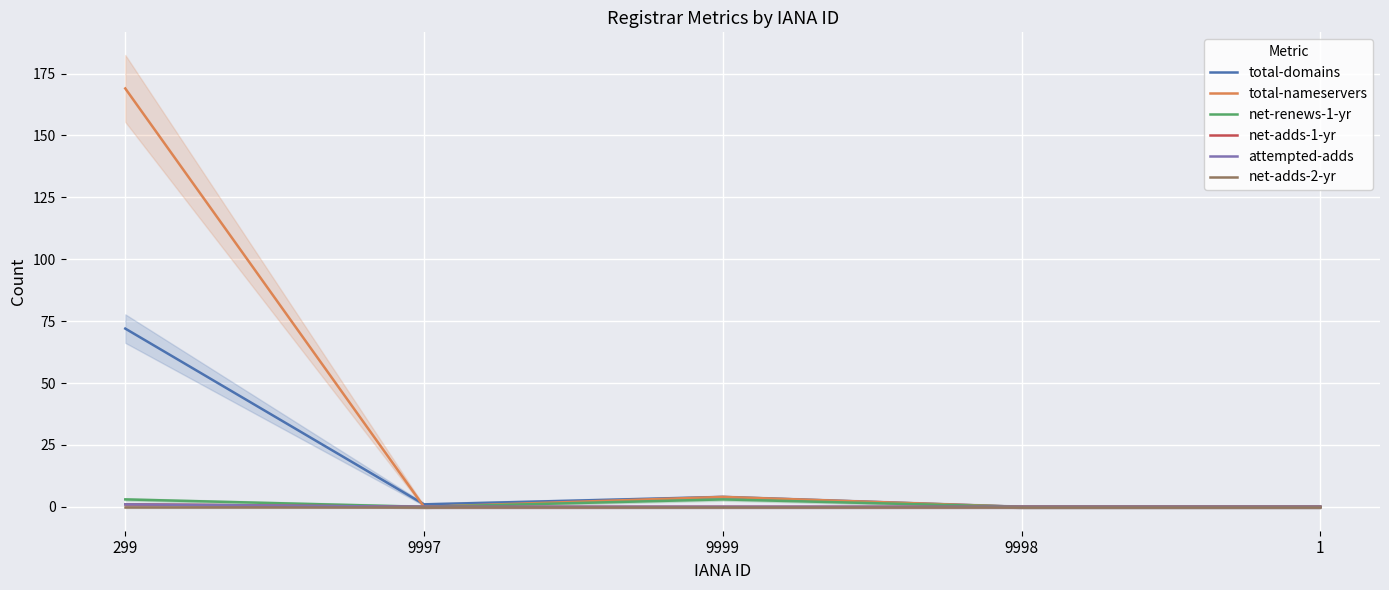

Which label corresponds to the smallest value in the chart?

9998